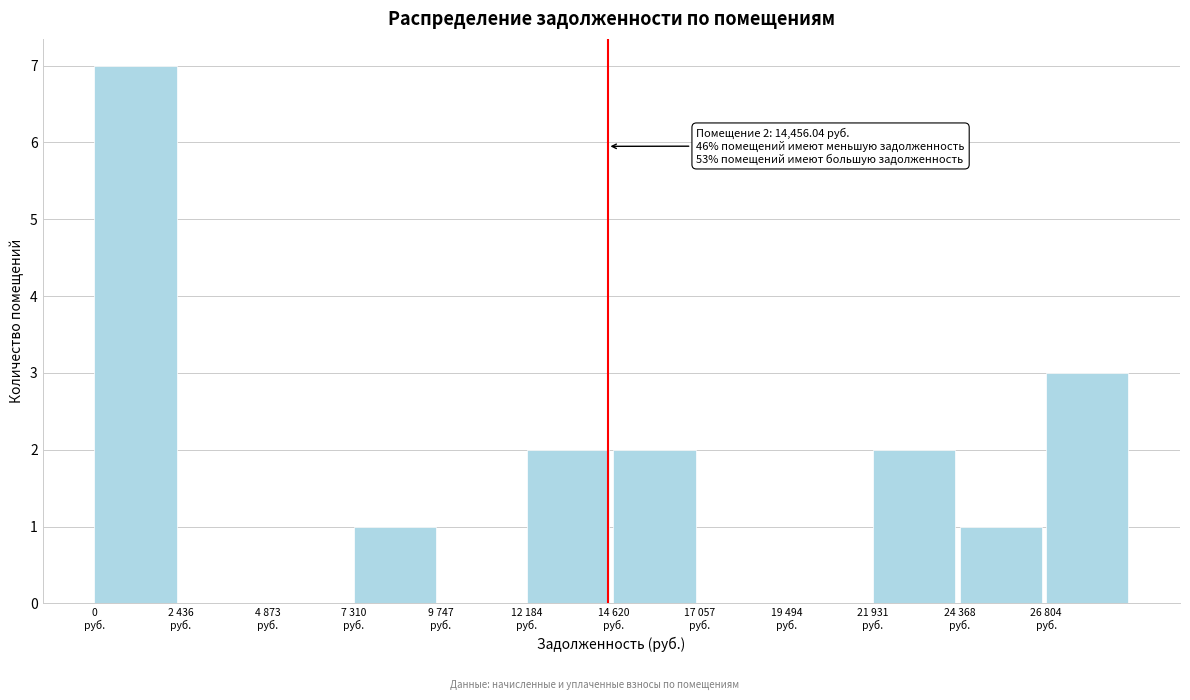

What is the sum of all values?

18